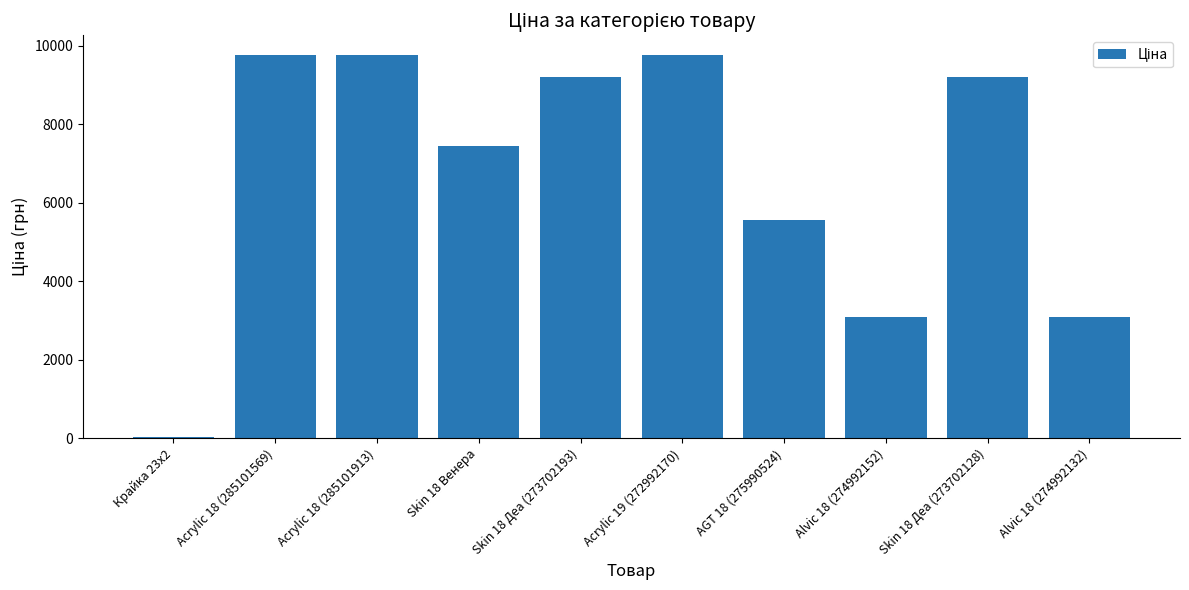

What is the average value?

6694.5